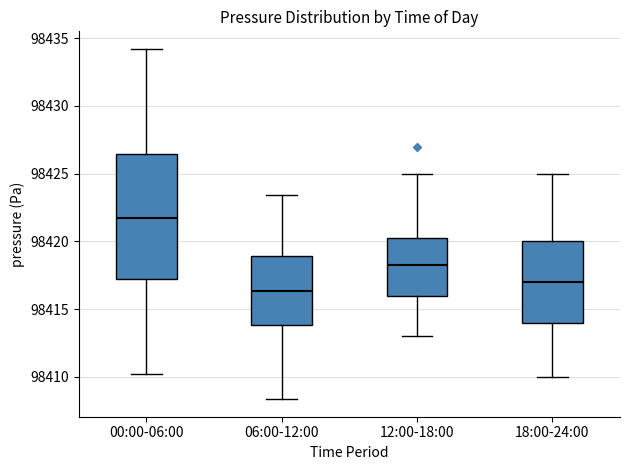

Where does the median line of the box for 00:00-06:00 sit on the y-axis? The values are not printed on the chart, so give them approximately, as read against the axis.

98421.5